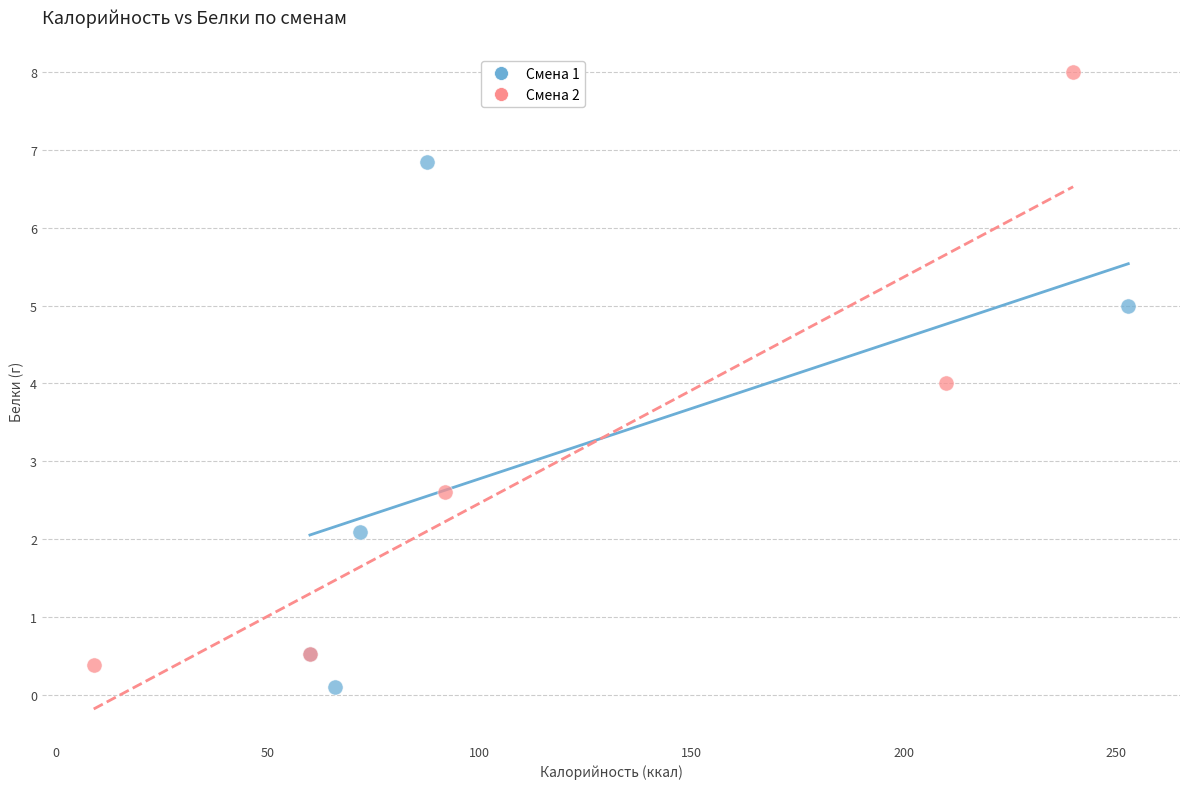

Which series has the widest spread of Y values?

Смена 2